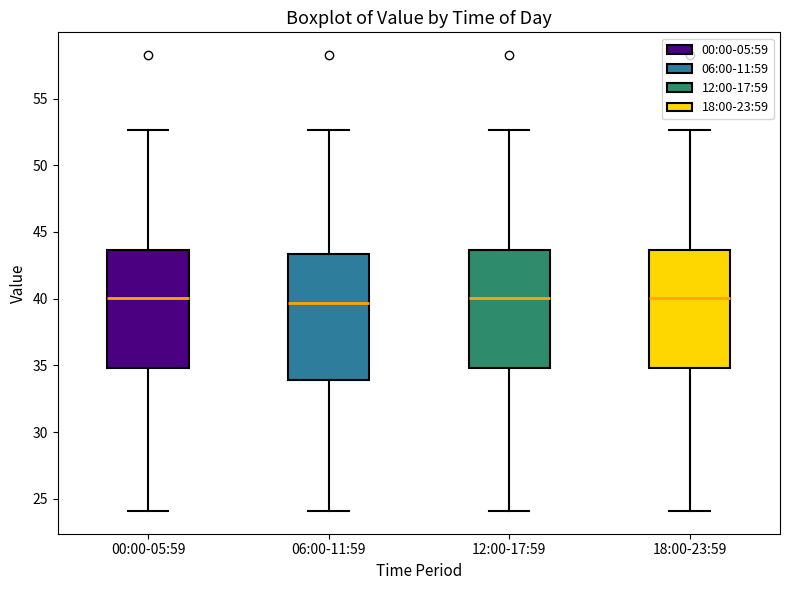

Which box is the tallest, from its lower edge to its upper edge?

06:00-11:59